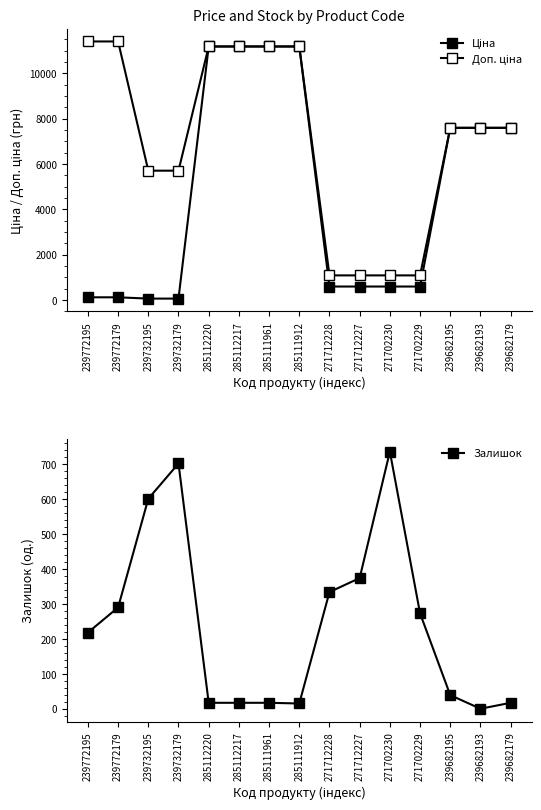

At which label does Ціна reach its minimum?

239732195